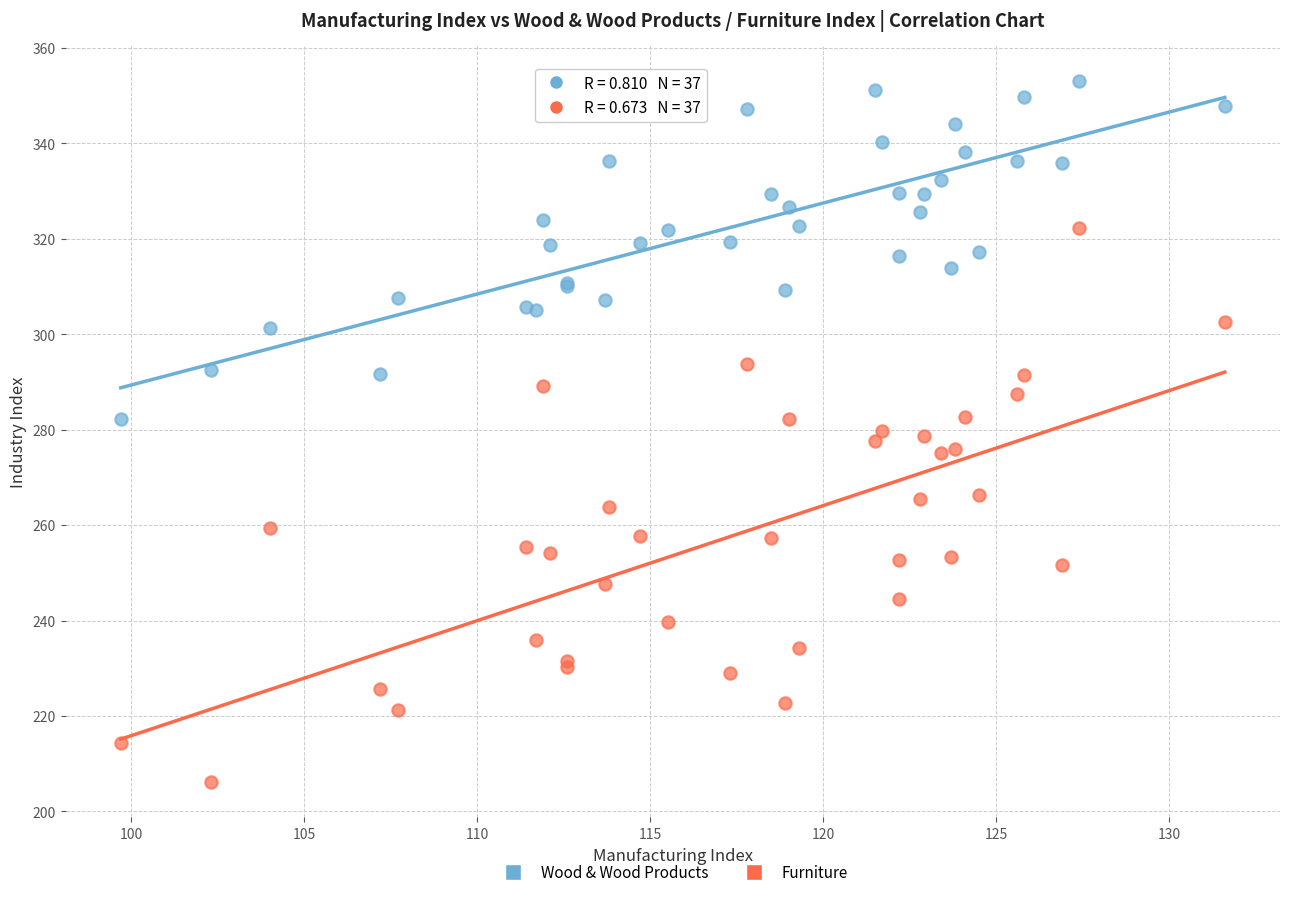

Which series has the widest spread of Y values?

Furniture